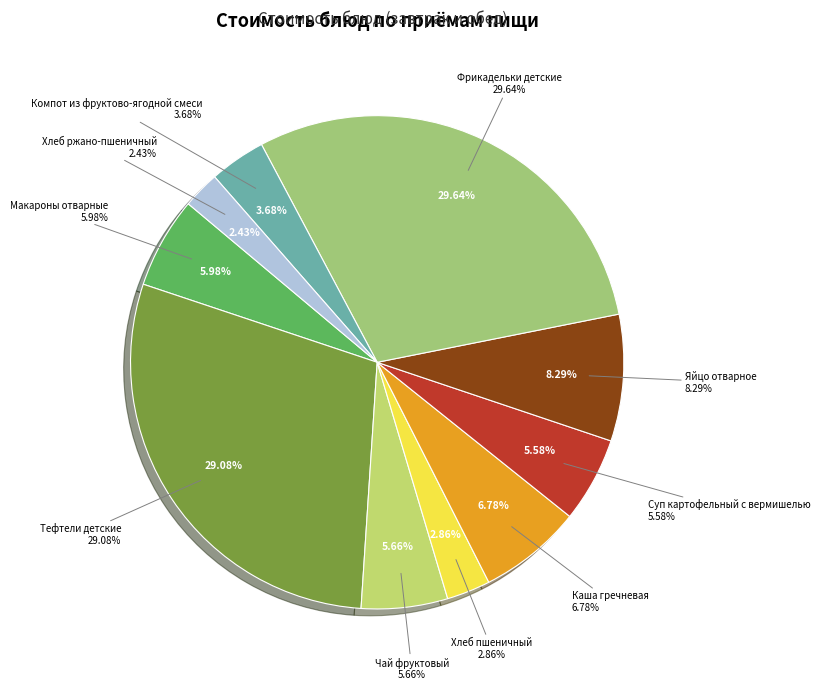

Which slice is the smallest?

Хлеб ржано-пшеничный